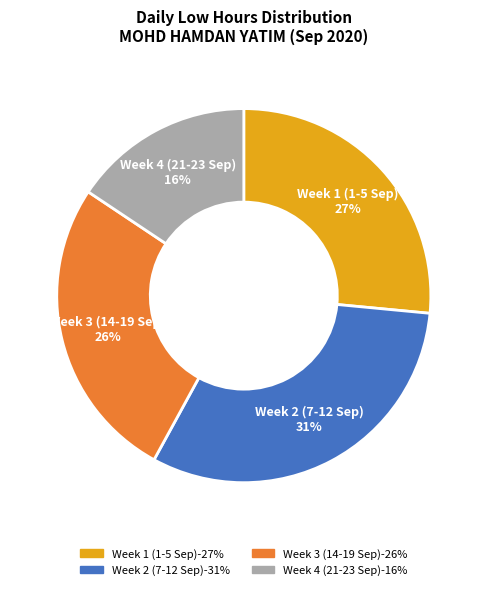

Does any single category account for the majority?

No